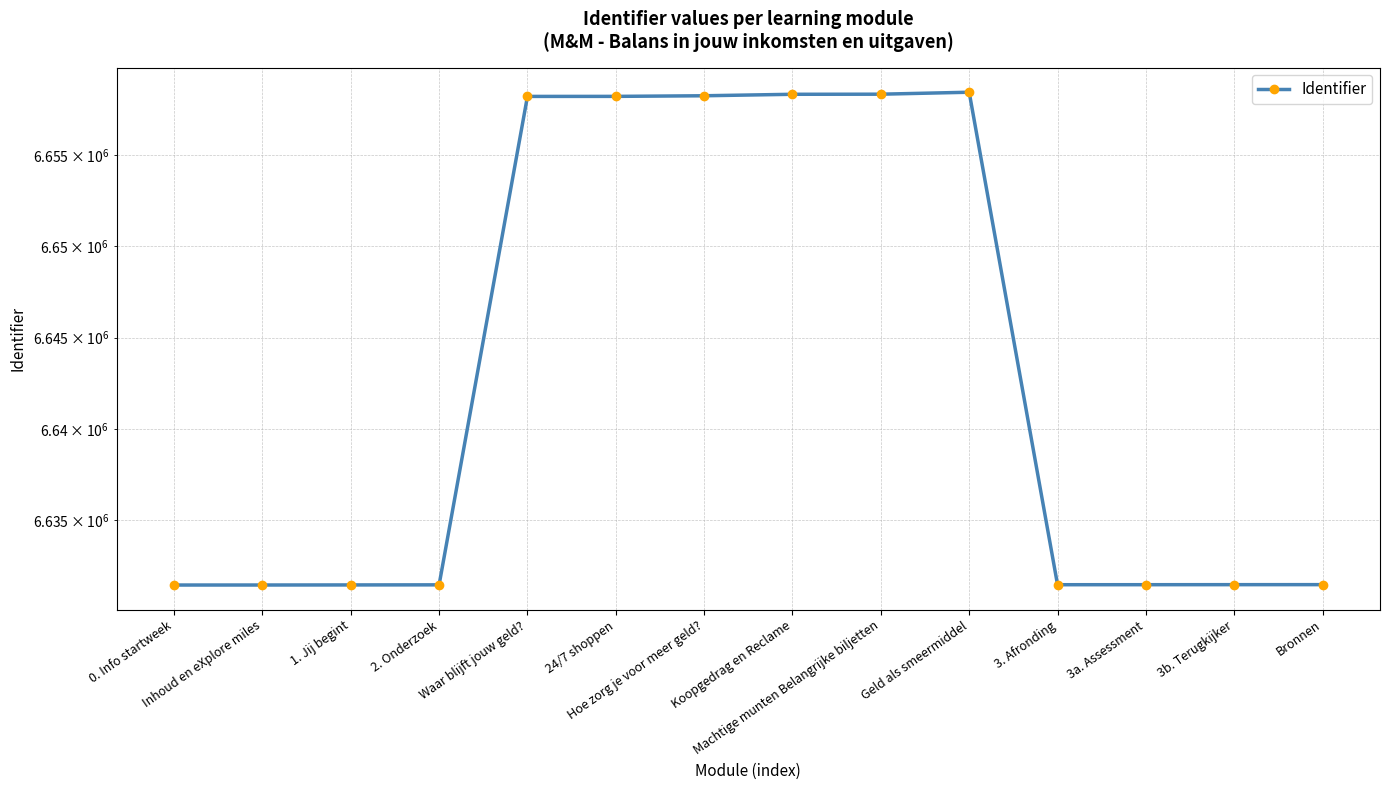

Which has a higher value, 0. Info startweek or 3. Afronding?

3. Afronding